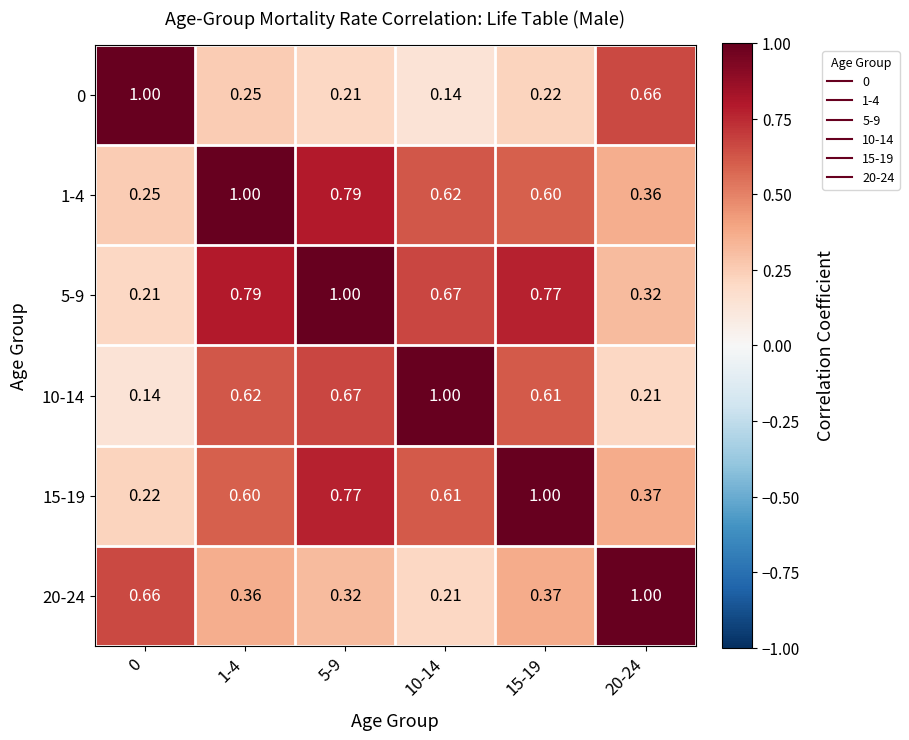

Is the value of 1-4 at 0 greater than the value of 15-19 at 0?

Yes